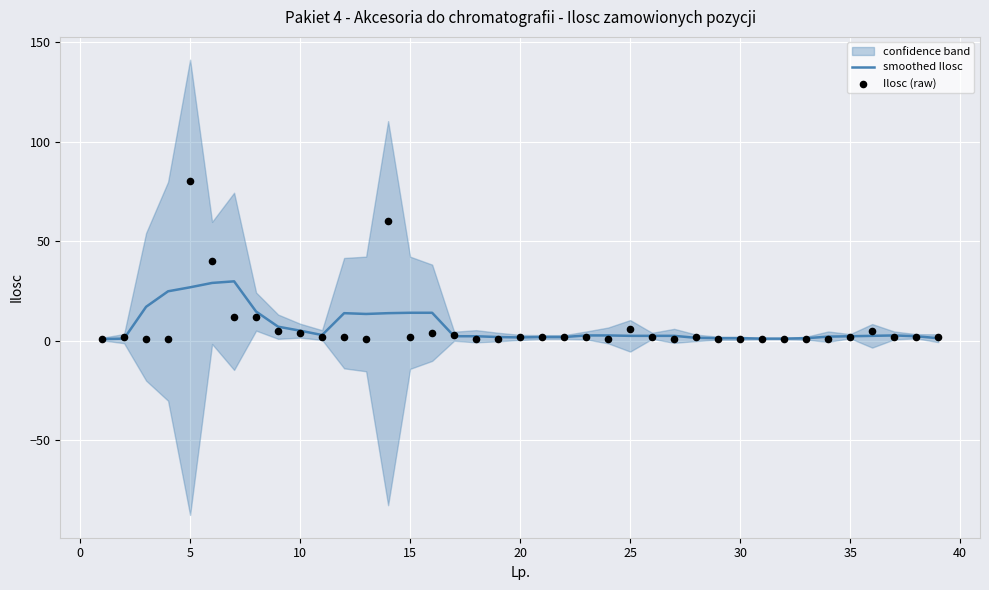

What is the highest value of the smoothed Ilosc series?

29.8